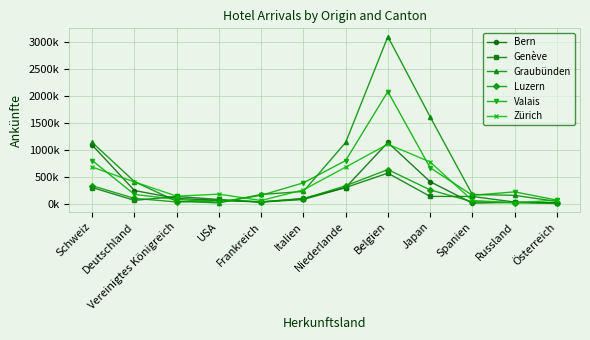

Which series ends up on top after the final intersection of Zürich and Graubünden?

Zürich